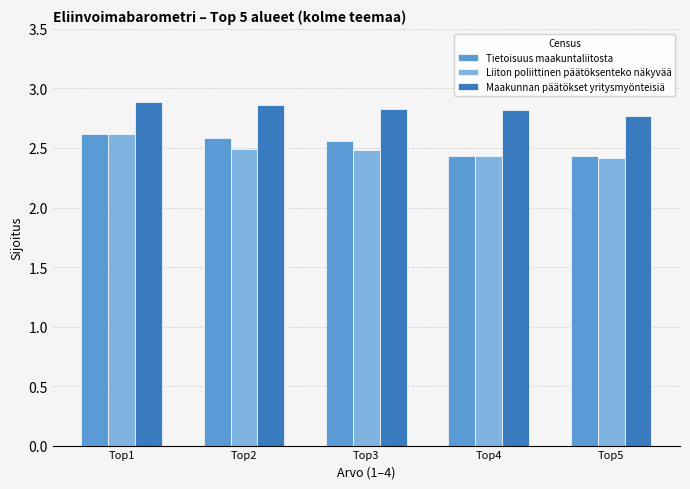

Which category has the highest value in the Tietoisuus maakuntaliitosta series?

Top1